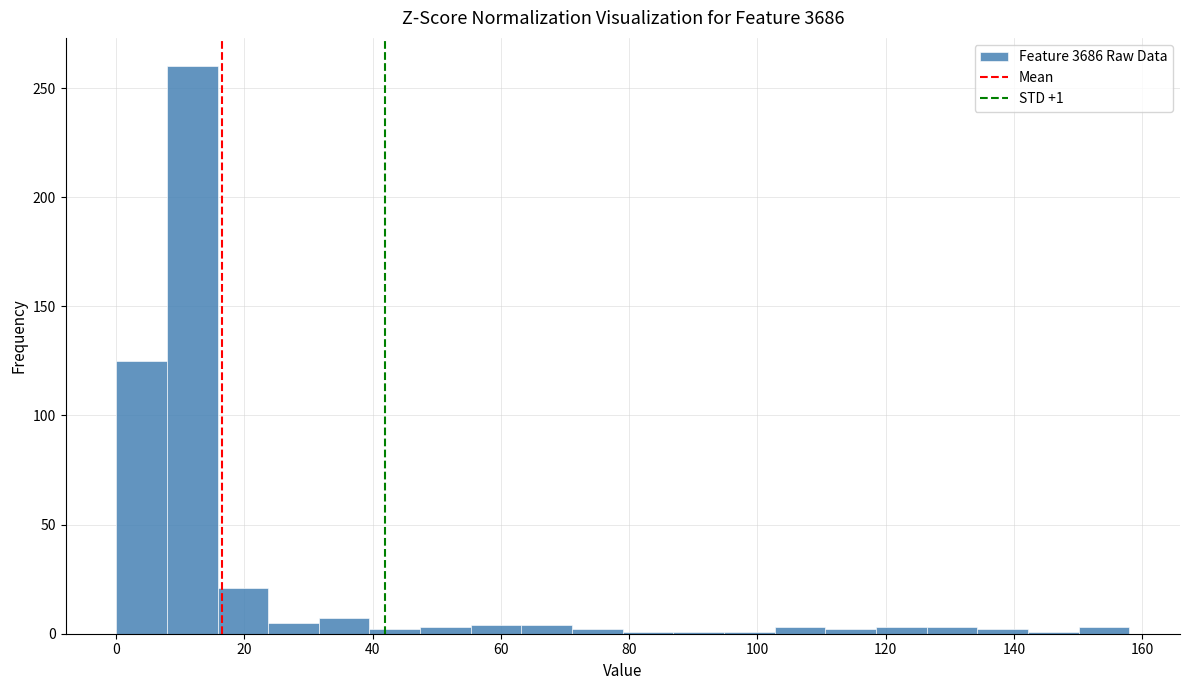

Around what value on the x-axis is the tallest bar? Give the approximate position of its centre, as read against the axis.

12